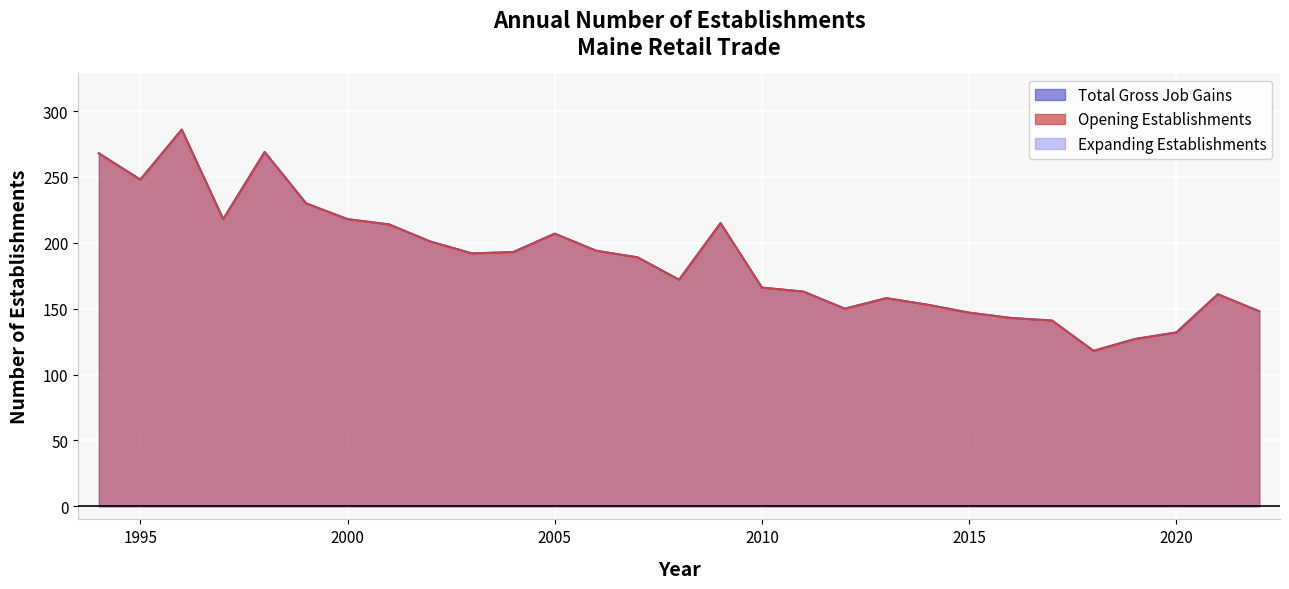

What value does the Opening Establishments series have at 2001, to the nearest 50?

200